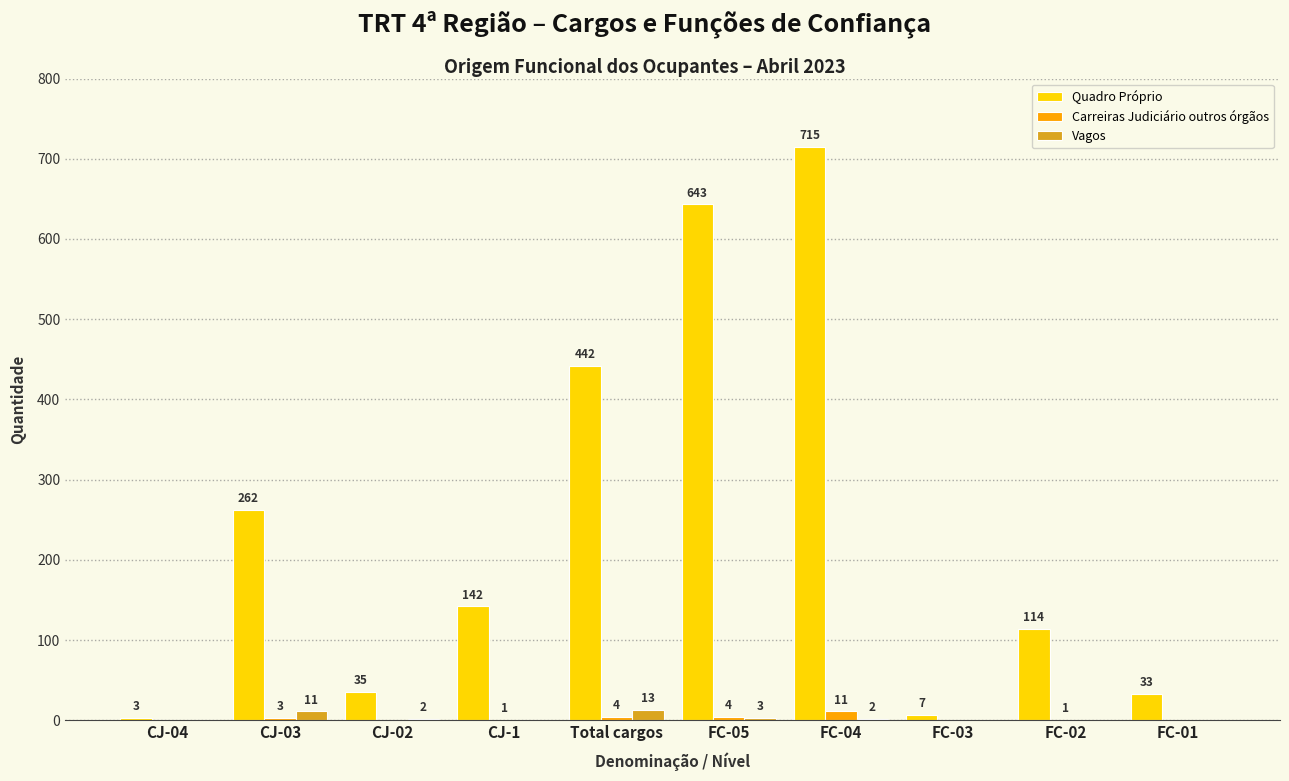

Is it true that Carreiras Judiciário outros órgãos equals 0 at FC-01?

True